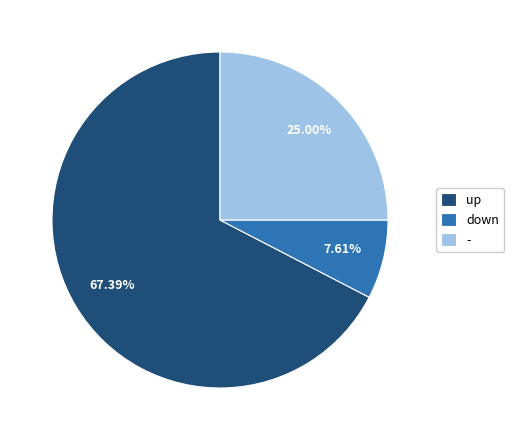

How many segments does this pie chart have?

3